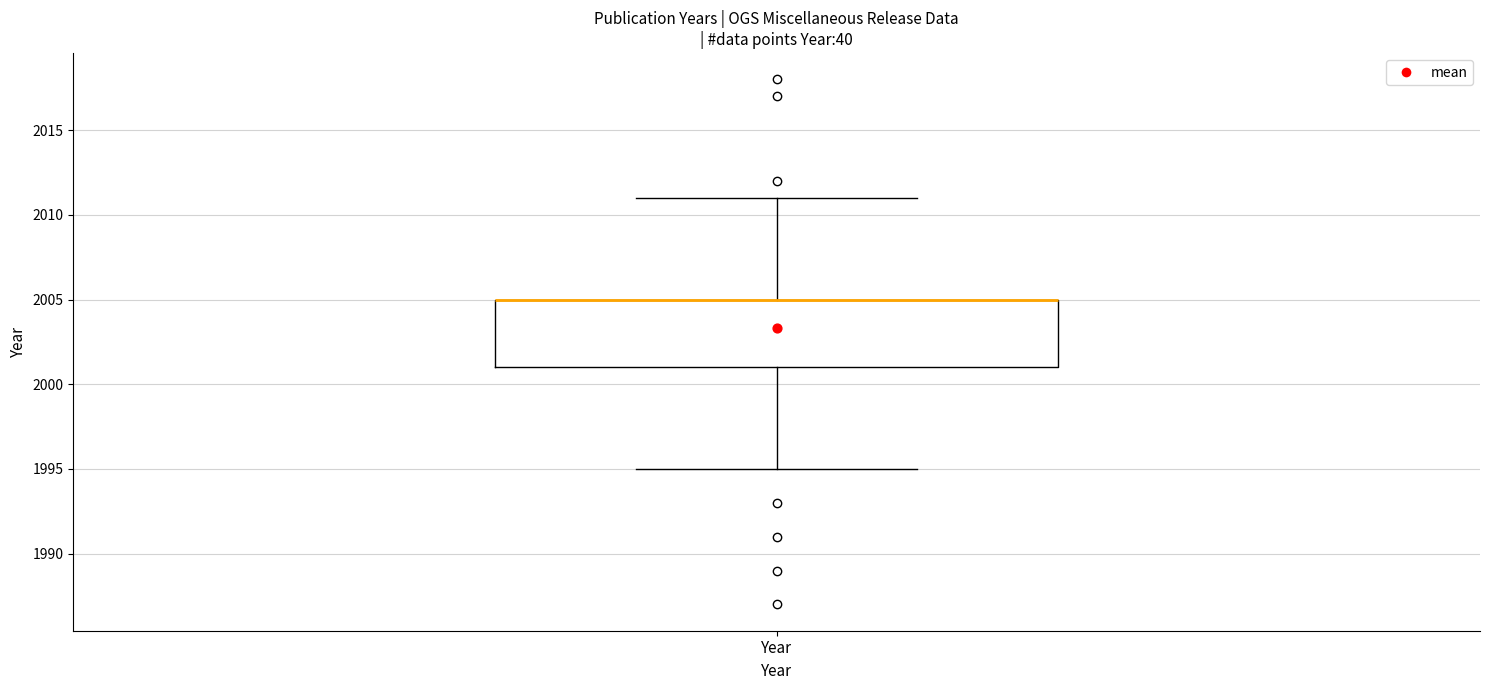

Transcribe this box plot: give where the median line is, the range the box spans, and where the two whiskers end, as read against the y-axis. The values are not printed on the chart, so give them approximately, as read against the axis.

median 2005 (drawn on the box's upper edge), box 2001 to 2005, whiskers 1995 to 2011